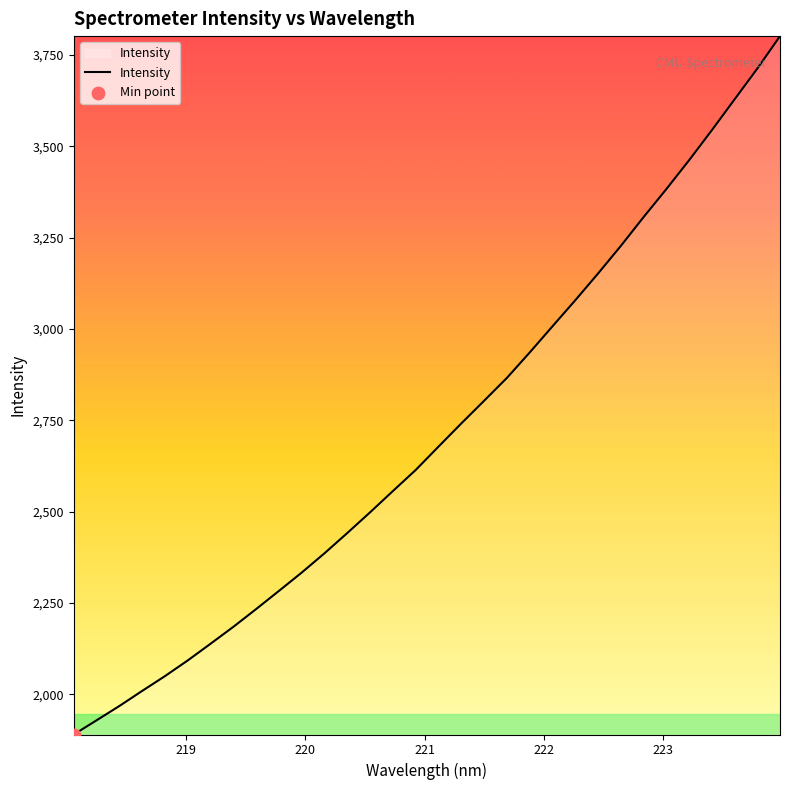

What is the minimum value shown in the chart?

1890.5